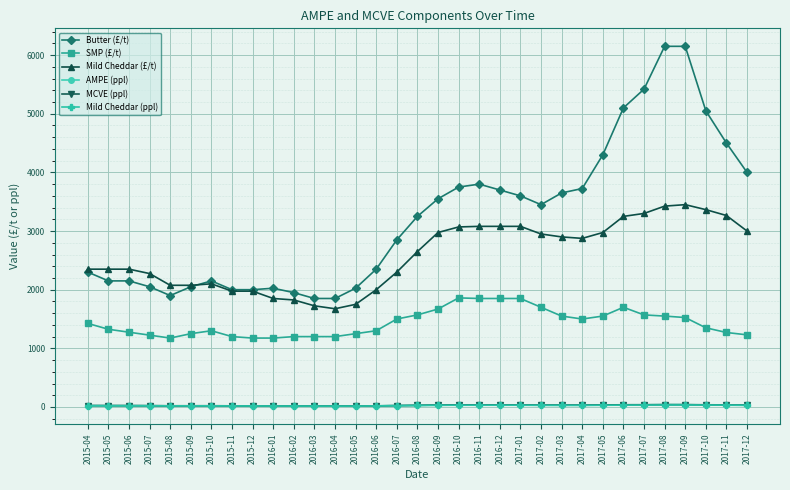

Which series changed the most between 2016-03 and 2017-03?

Butter (£/t)